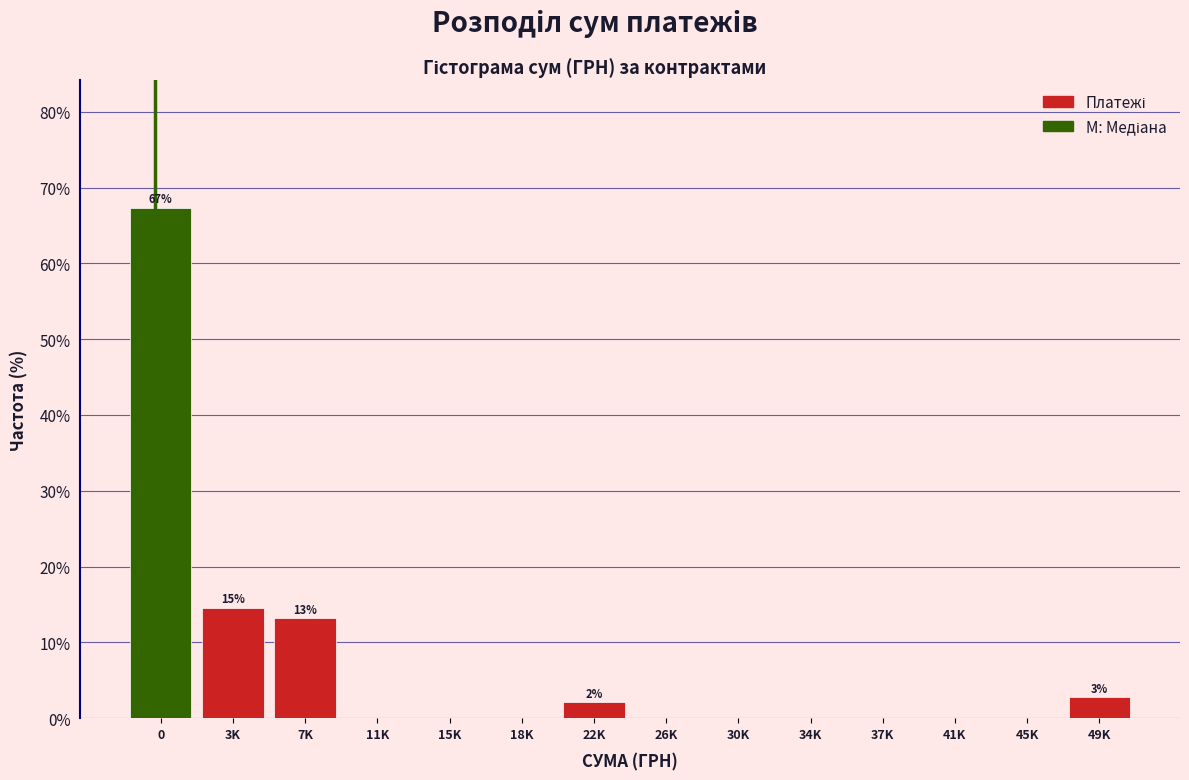

Reading left to right, what are all the values shown in this chart?

0=67.4	3K=14.6	7K=13.2	11K=0.0	15K=0.0	18K=0.0	22K=2.1	26K=0.0	30K=0.0	34K=0.0	37K=0.0	41K=0.0	45K=0.0	49K=2.8